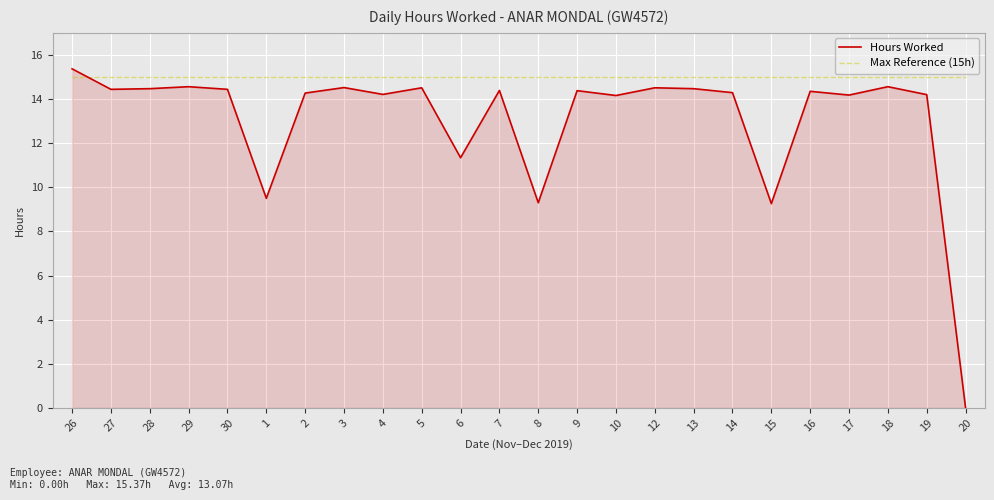

Which series has the widest spread of values?

Hours Worked